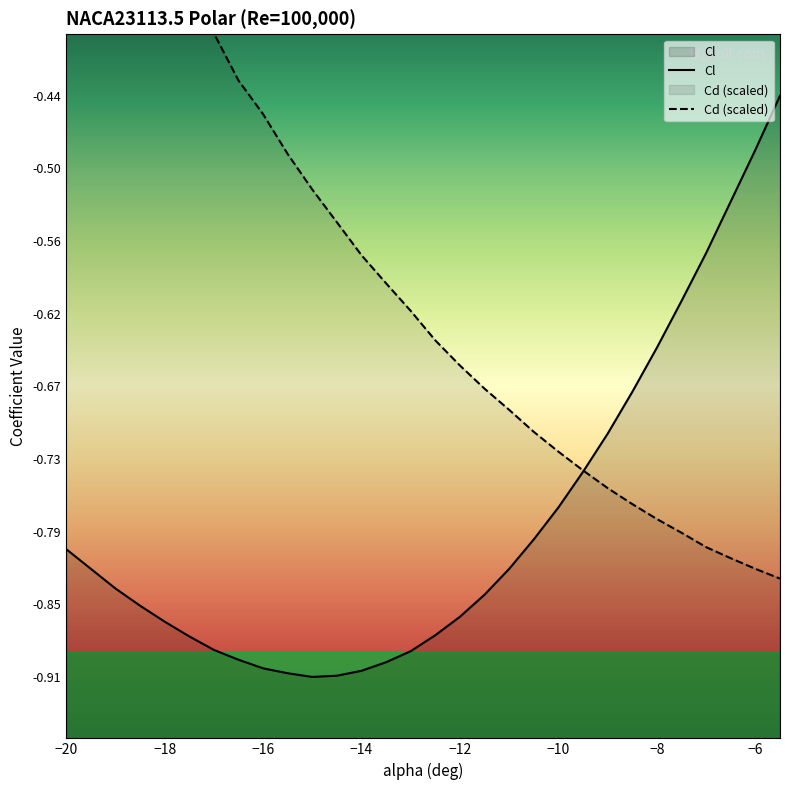

True or false: Cl has more than 1 points higher than both neighbors.

False